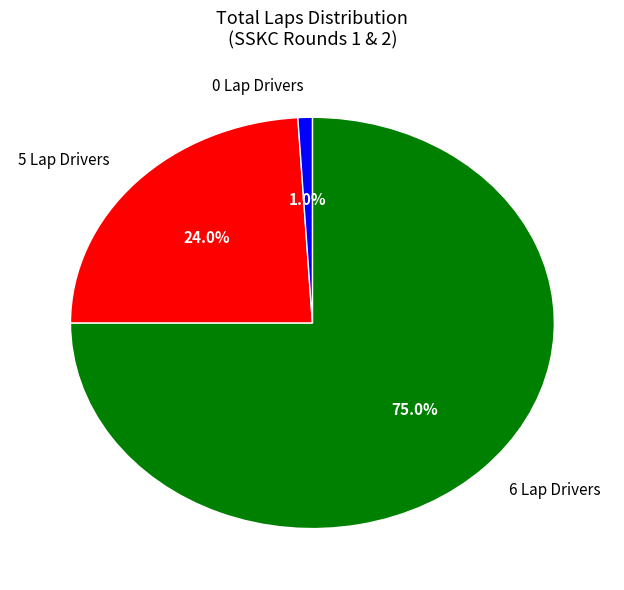

Does any single category account for the majority?

Yes